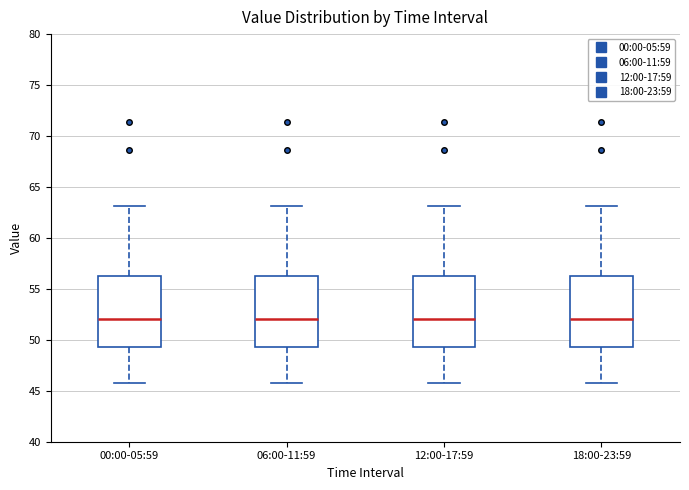

Where is the lower edge of the box for 00:00-05:59 on the y-axis? The values are not printed on the chart, so give them approximately, as read against the axis.

49.5